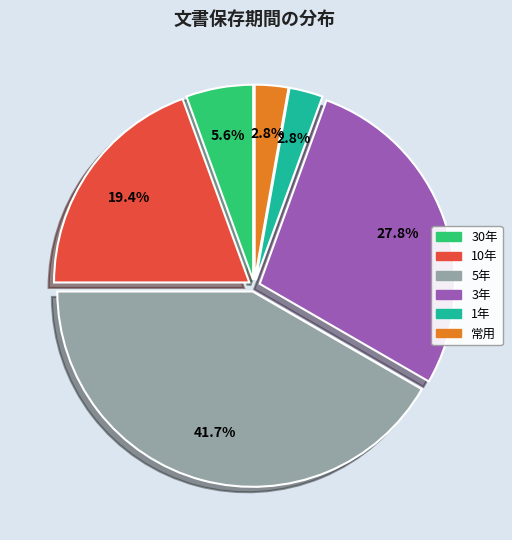

Combined, do 1年 and 10年 account for over 50%?

No